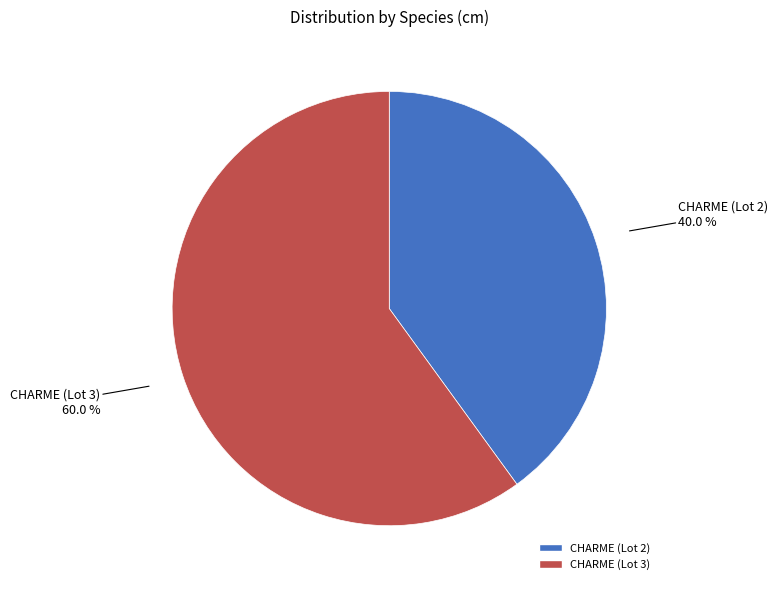

Does any single category account for the majority?

Yes